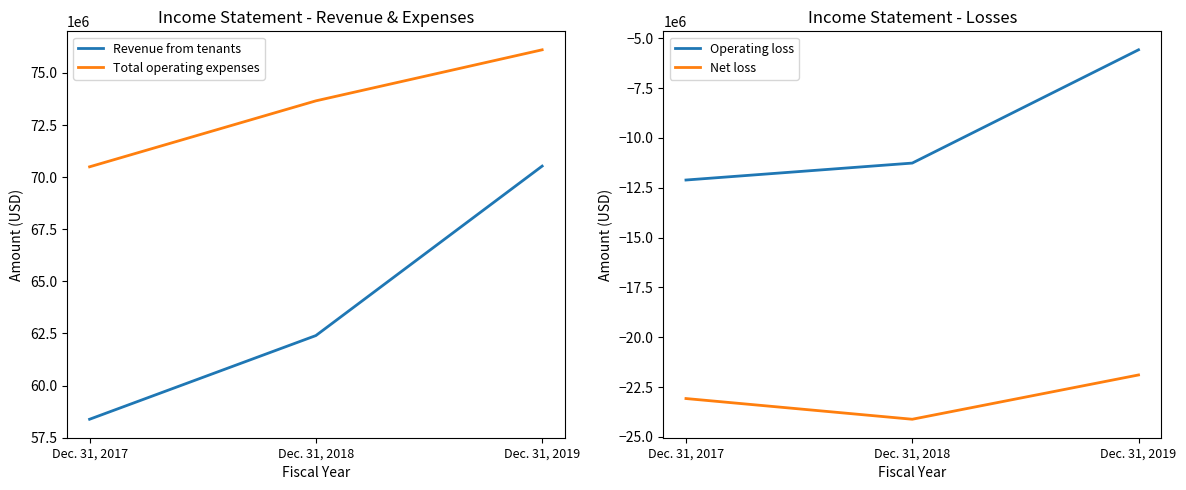

How many series are shown in this chart?

4